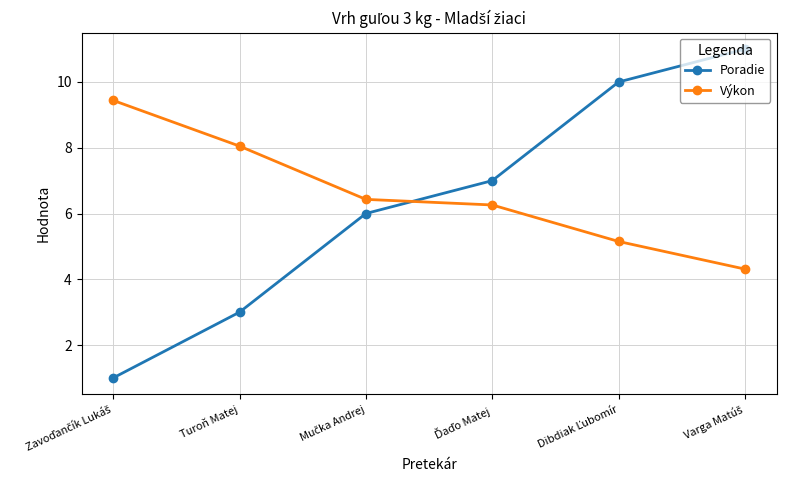

What is the difference between the maximum and minimum values in the Výkon series?

5.1